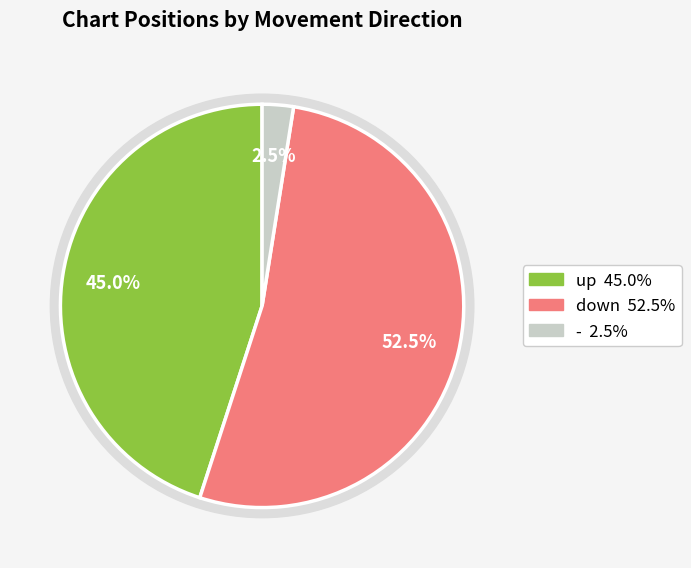

Which slice is the largest?

down